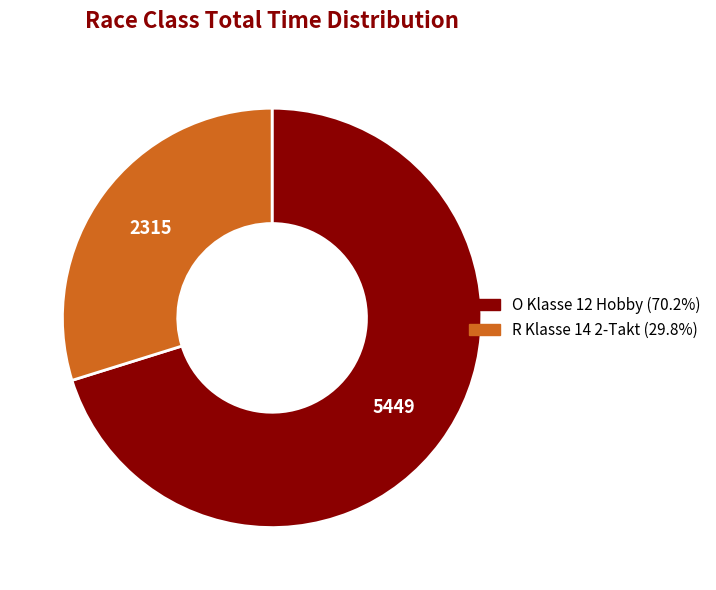

Combined, do R Klasse 14 2-Takt and O Klasse 12 Hobby account for over 50%?

Yes